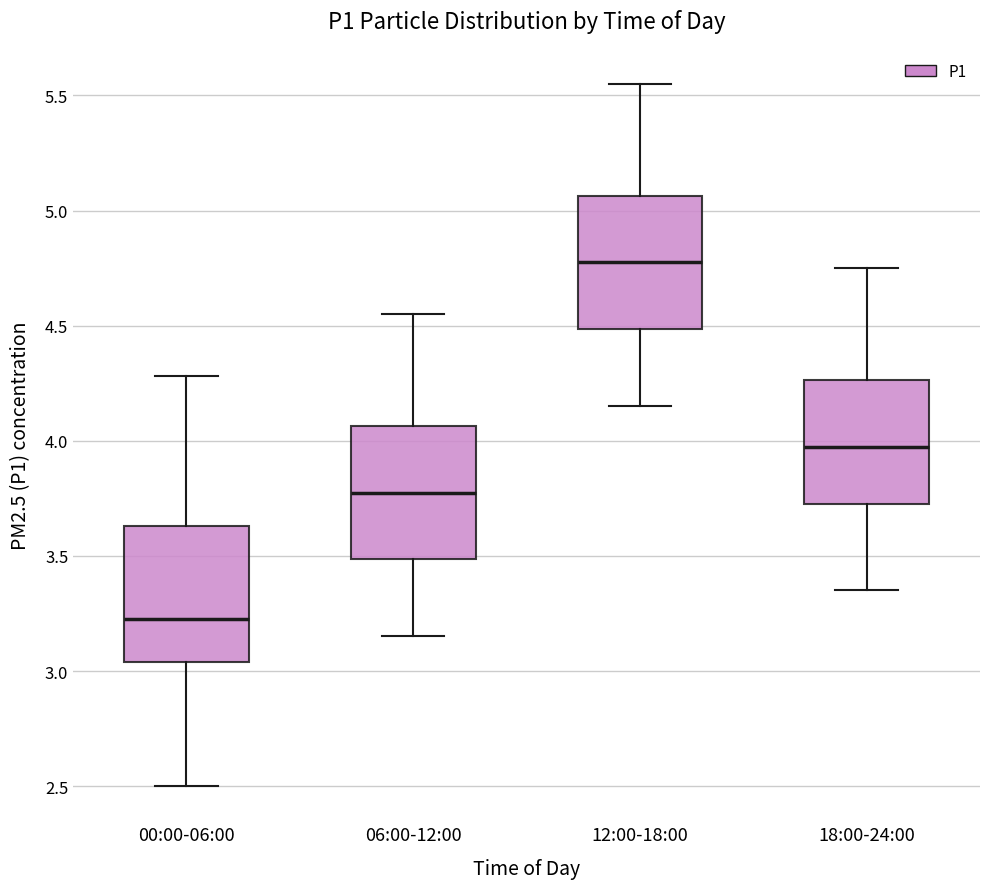

Reading left to right, read every box against the y-axis: the position of its median line, the range the box covers, and the ends of its whiskers. The values are not printed on the chart, so give them approximately, as read against the axis.

00:00-06:00: median 3.25, box 3.05 to 3.65, whiskers 2.50 to 4.30
06:00-12:00: median 3.80, box 3.50 to 4.05, whiskers 3.15 to 4.55
12:00-18:00: median 4.80, box 4.50 to 5.05, whiskers 4.15 to 5.55
18:00-24:00: median 4.00, box 3.75 to 4.25, whiskers 3.35 to 4.75